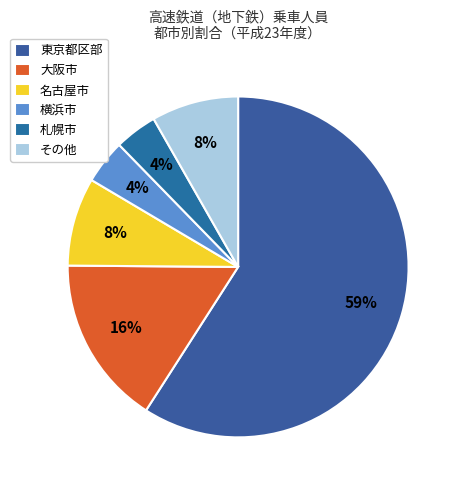

Combined, do 東京都区部 and 札幌市 account for over 50%?

Yes